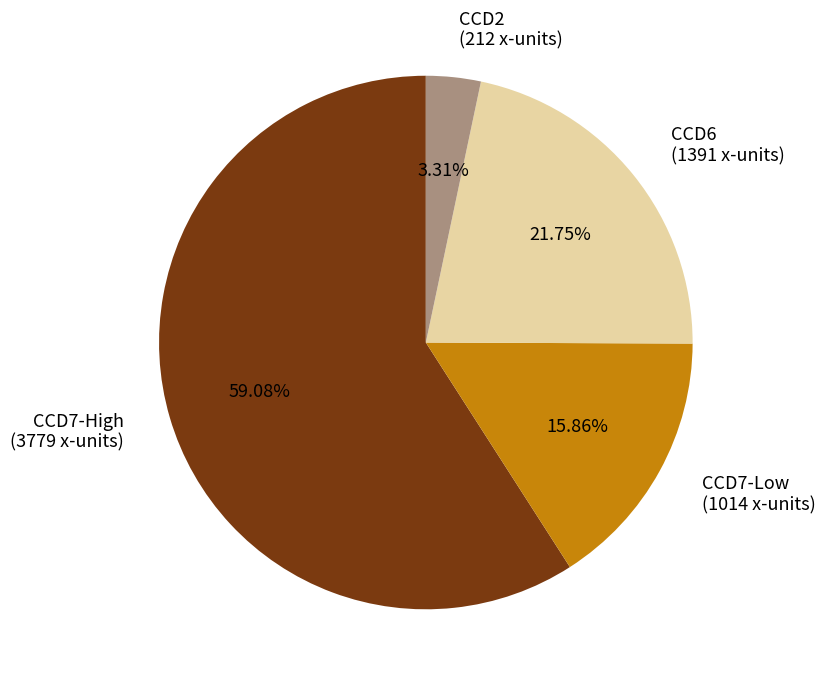

Which category accounts for the majority?

CCD7-High (3779 x-units)